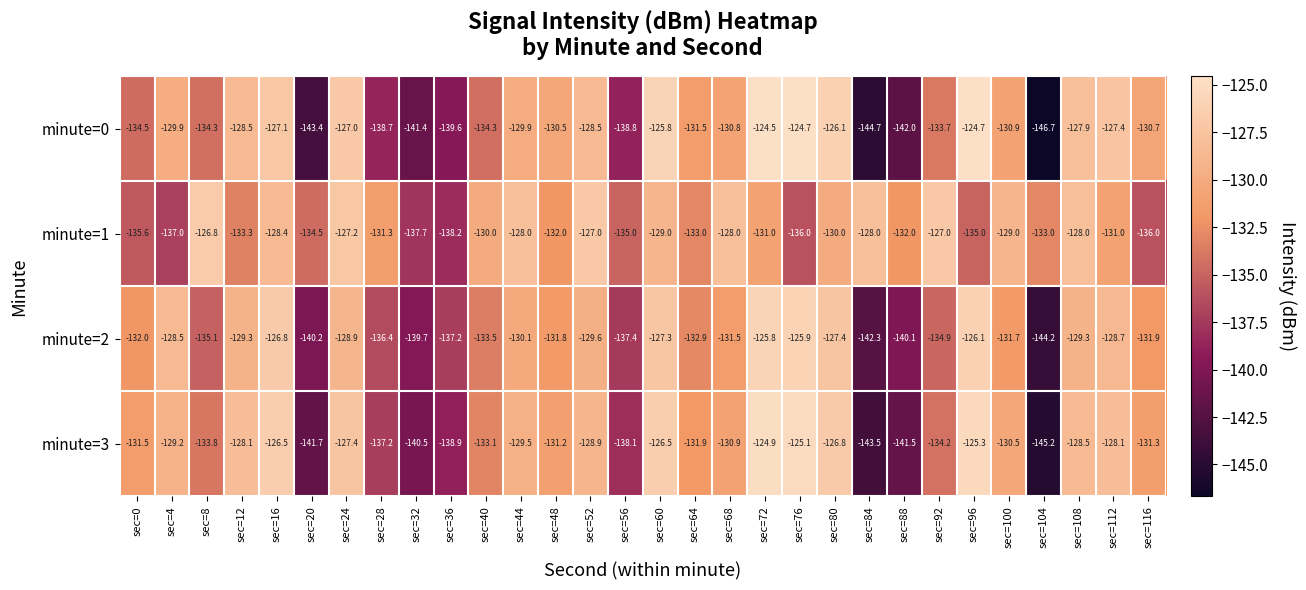

Where does the minute=0 series first go above -130?

sec=4